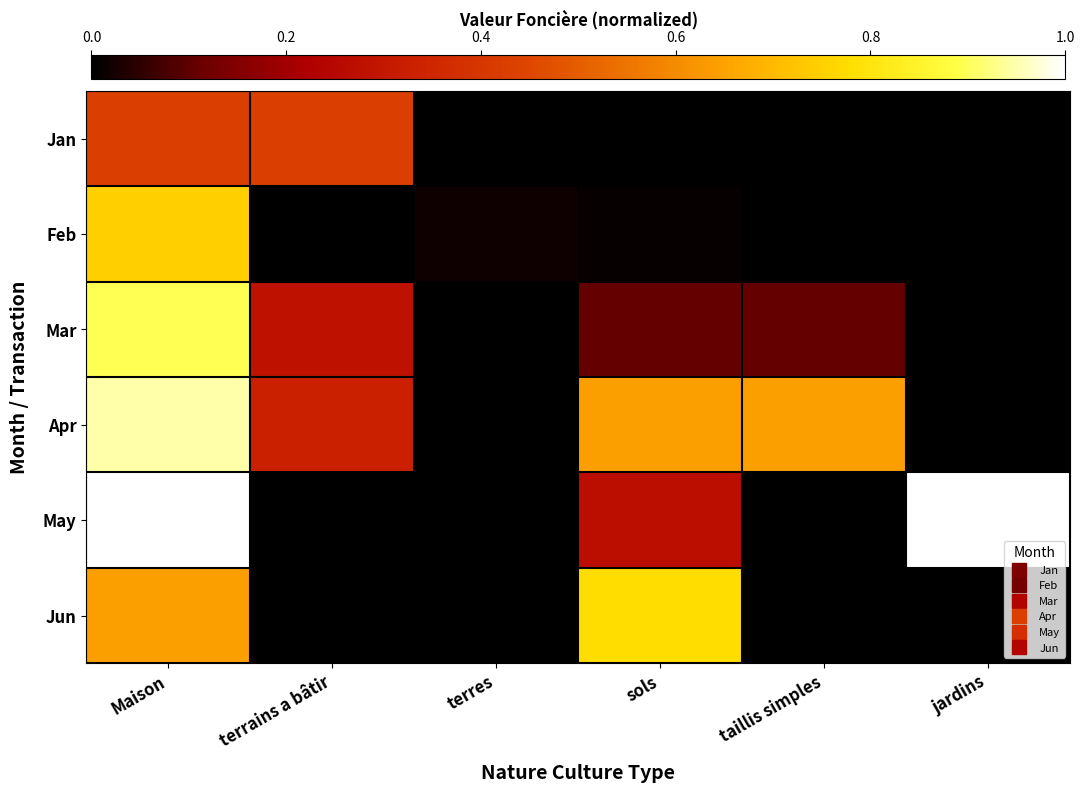

At which category is the sum across all series the highest?

Maison